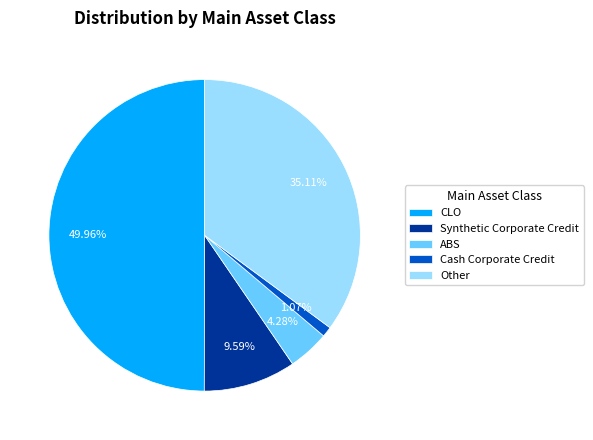

To the nearest percent, what is the average slice percentage?

20%